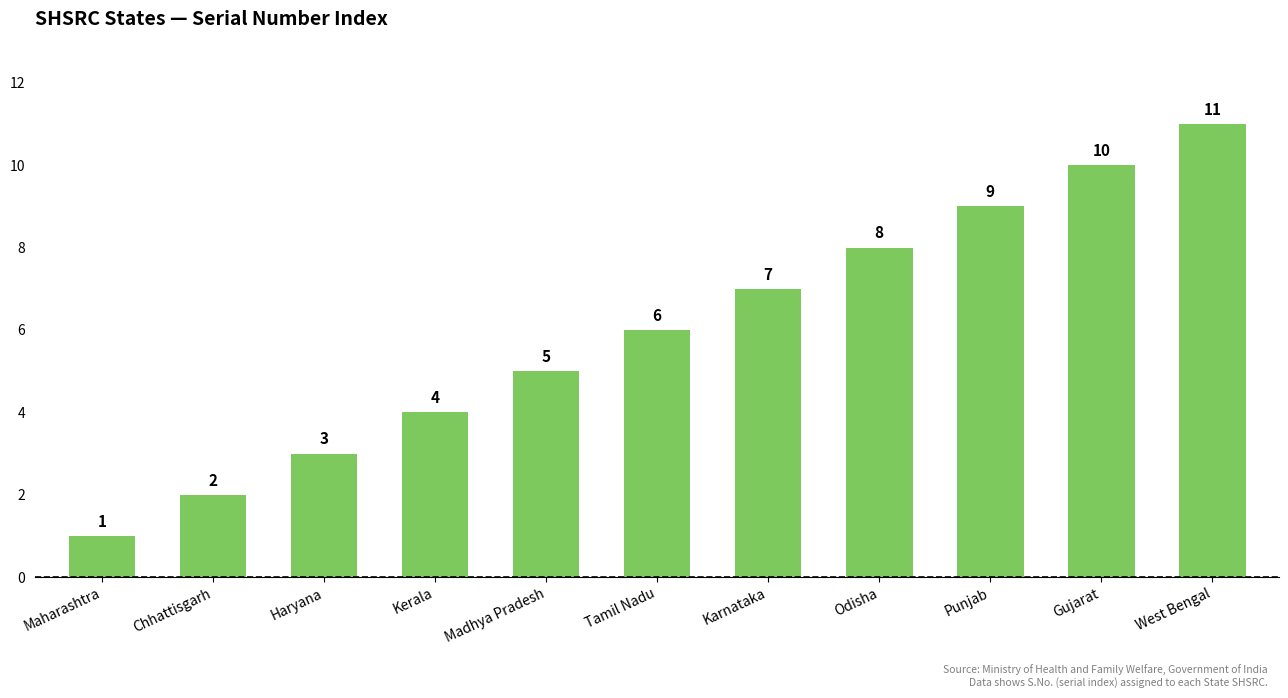

List the labels in order of value, largest first.

West Bengal, Gujarat, Punjab, Odisha, Karnataka, Tamil Nadu, Madhya Pradesh, Kerala, Haryana, Chhattisgarh, Maharashtra